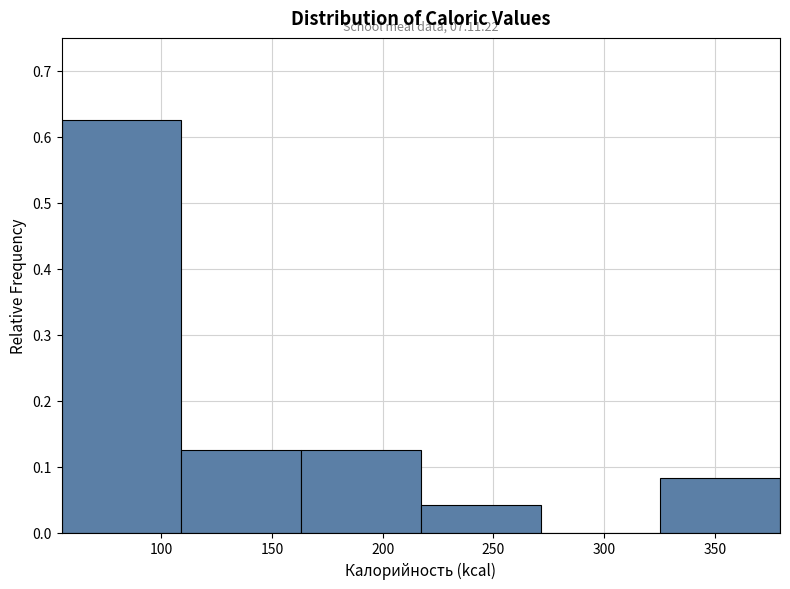

Over which range of the x-axis is the bar tallest?

55 to 110